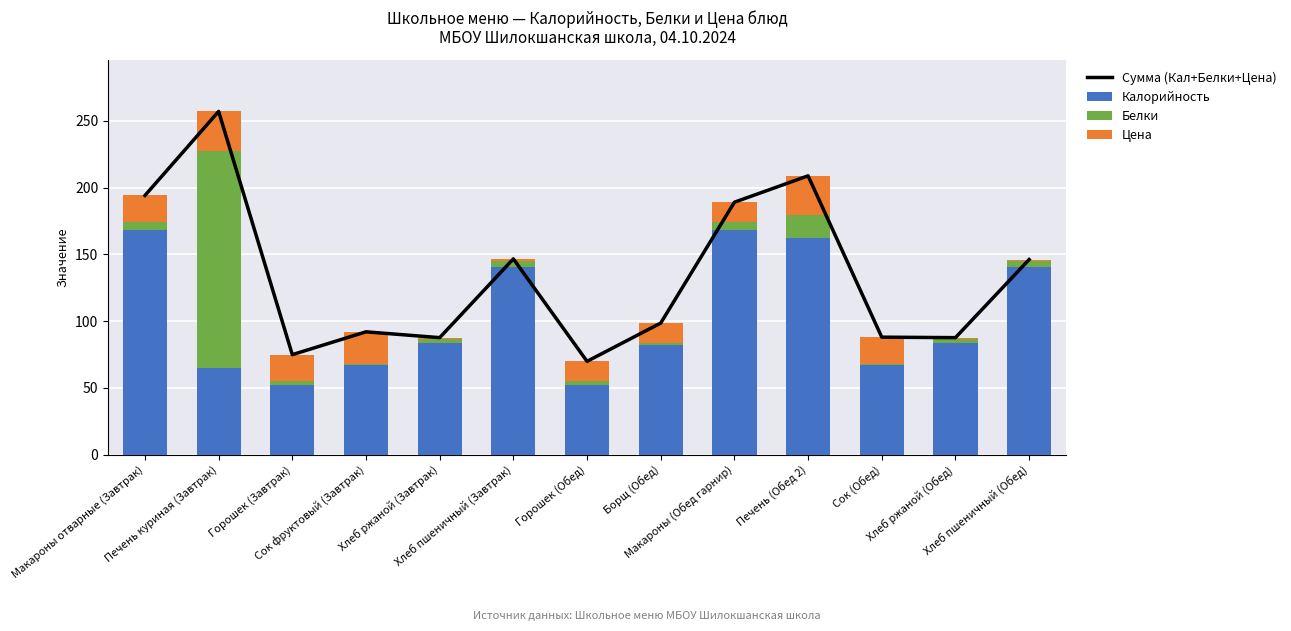

Reading left to right, transcribe all the data shown in this chart.

Сумма (Кал+Белки+Цена): Макароны отварные (Завтрак)=194.0	Печень куриная (Завтрак)=257.0	Горошек (Завтрак)=74.8	Сок фруктовый (Завтрак)=91.9	Хлеб ржаной (Завтрак)=87.5	Хлеб пшеничный (Завтрак)=146.5	Горошек (Обед)=69.8	Борщ (Обед)=98.5	Макароны (Обед гарнир)=189.0	Печень (Обед 2)=208.7	Сок (Обед)=87.9	Хлеб ржаной (Обед)=87.5	Хлеб пшеничный (Обед)=146.0
Калорийность: Макароны отварные (Завтрак)=168.5	Печень куриная (Завтрак)=65.0	Горошек (Завтрак)=52.0	Сок фруктовый (Завтрак)=66.9	Хлеб ржаной (Завтрак)=83.2	Хлеб пшеничный (Завтрак)=140.3	Горошек (Обед)=52.0	Борщ (Обед)=82.0	Макароны (Обед гарнир)=168.4	Печень (Обед 2)=162.3	Сок (Обед)=66.9	Хлеб ржаной (Обед)=83.2	Хлеб пшеничный (Обед)=140.3
Белки: Макароны отварные (Завтрак)=5.5	Печень куриная (Завтрак)=162.0	Горошек (Завтрак)=2.8	Сок фруктовый (Завтрак)=1.0	Хлеб ржаной (Завтрак)=3.3	Хлеб пшеничный (Завтрак)=4.7	Горошек (Обед)=2.8	Борщ (Обед)=1.4	Макароны (Обед гарнир)=5.5	Печень (Обед 2)=17.4	Сок (Обед)=1.0	Хлеб ржаной (Обед)=3.3	Хлеб пшеничный (Обед)=4.7
Цена: Макароны отварные (Завтрак)=20.0	Печень куриная (Завтрак)=30.0	Горошек (Завтрак)=20.0	Сок фруктовый (Завтрак)=24.0	Хлеб ржаной (Завтрак)=1.0	Хлеб пшеничный (Завтрак)=1.5	Горошек (Обед)=15.0	Борщ (Обед)=15.0	Макароны (Обед гарнир)=15.0	Печень (Обед 2)=29.0	Сок (Обед)=20.0	Хлеб ржаной (Обед)=1.0	Хлеб пшеничный (Обед)=1.0